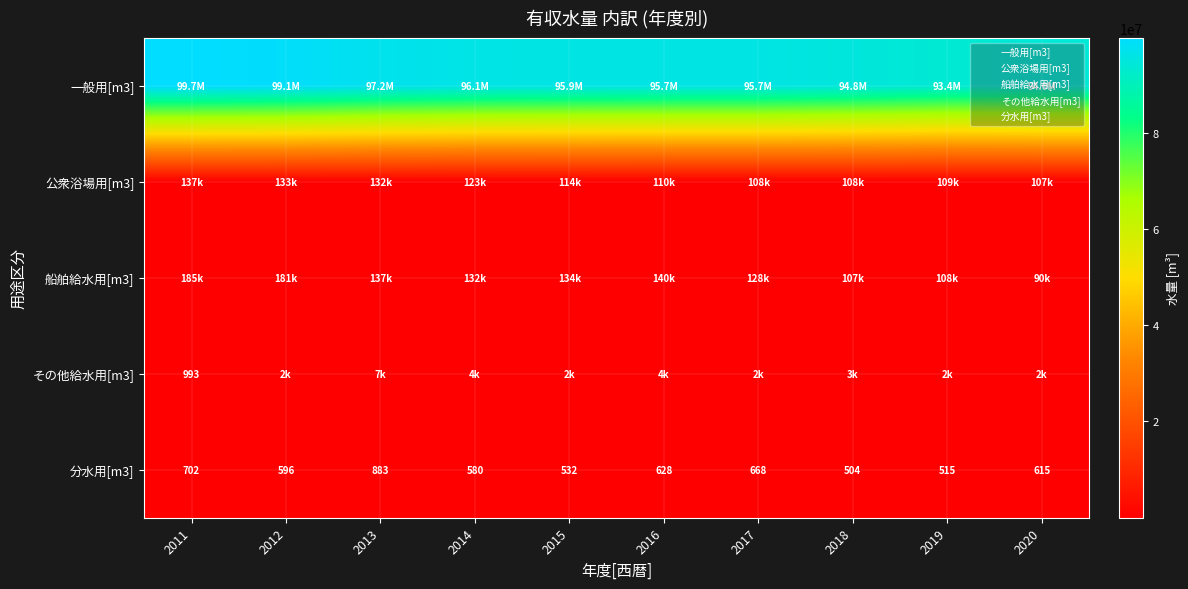

At how many categories does at least one series exceed 7185925?

10